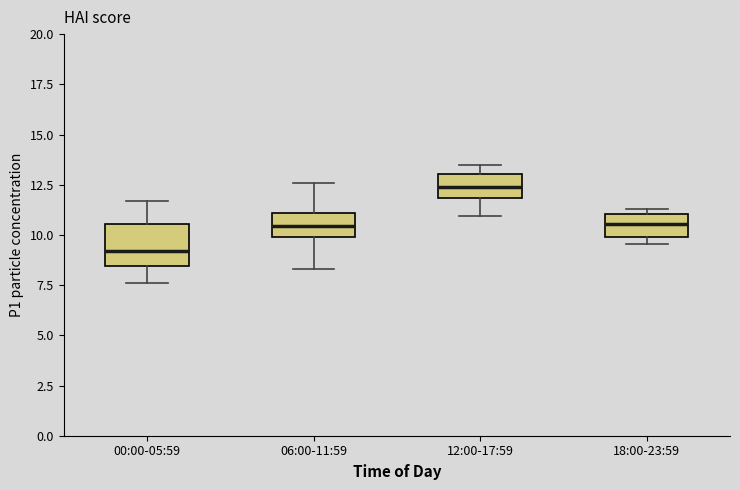

Where does the median line of the box for 18:00-23:59 sit on the y-axis? The values are not printed on the chart, so give them approximately, as read against the axis.

10.5